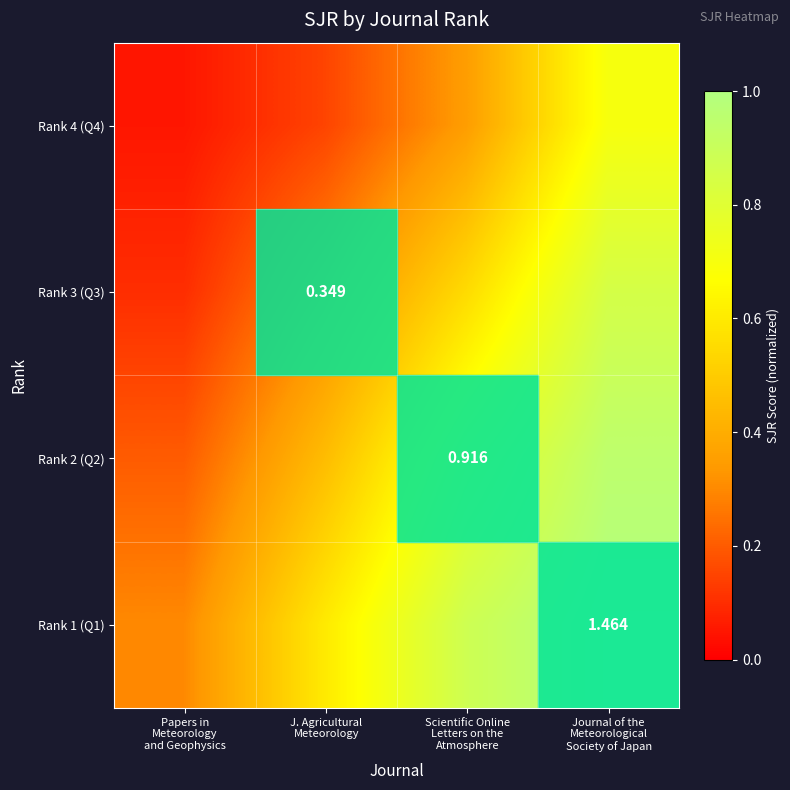

What is the total value across all series at Journal of the
Meteorological
Society of Japan?

3.5